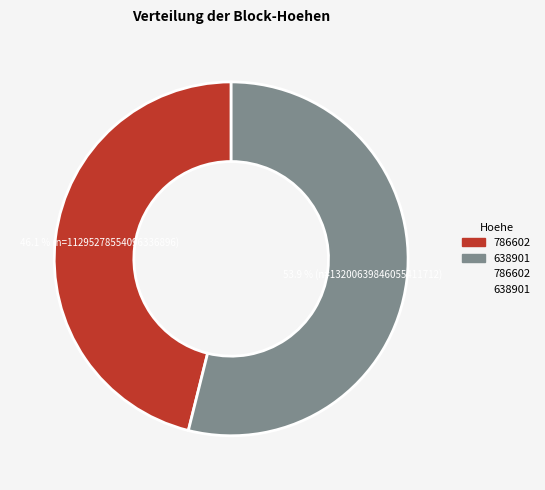

Does any single category account for the majority?

Yes